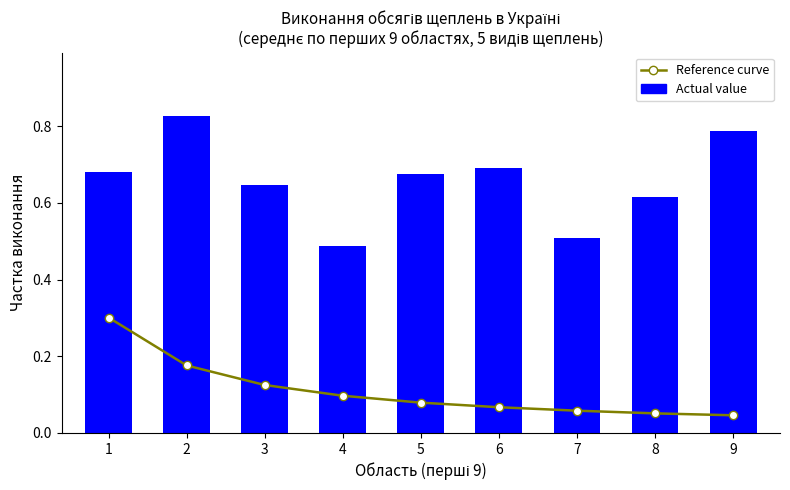

Reading right to left, extract all data points from this chart.

Reference curve: 0.0	0.1	0.1	0.1	0.1	0.1	0.1	0.2	0.3
Actual value: 0.8	0.6	0.5	0.7	0.7	0.5	0.6	0.8	0.7